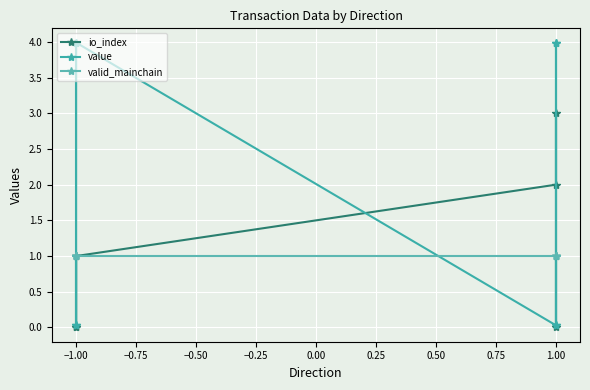

At how many categories does at least one series exceed 0?

8